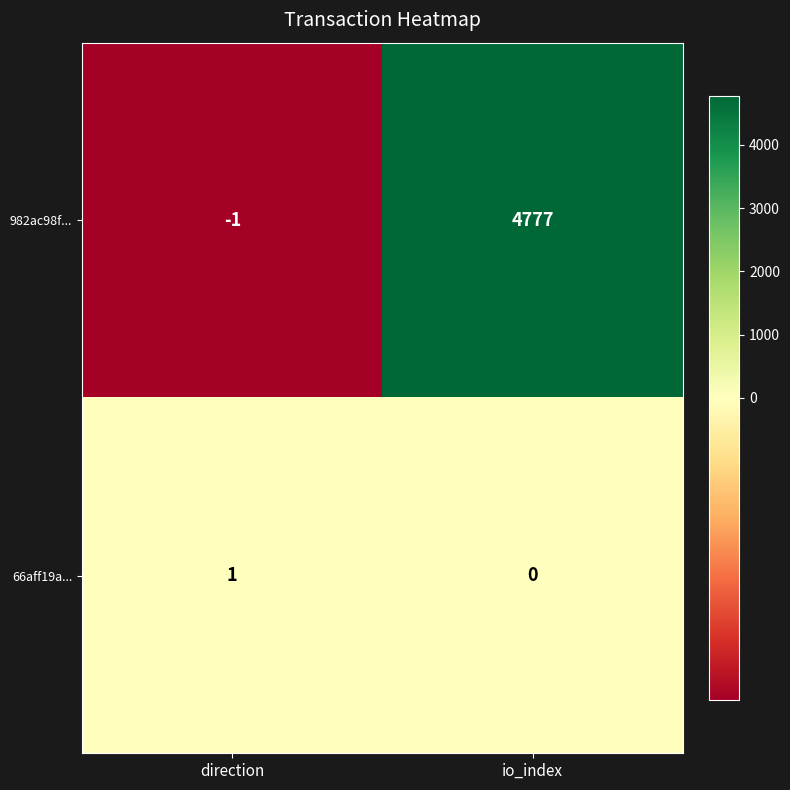

Rank the series by their average value, from lowest to highest.

66aff19a..., 982ac98f...